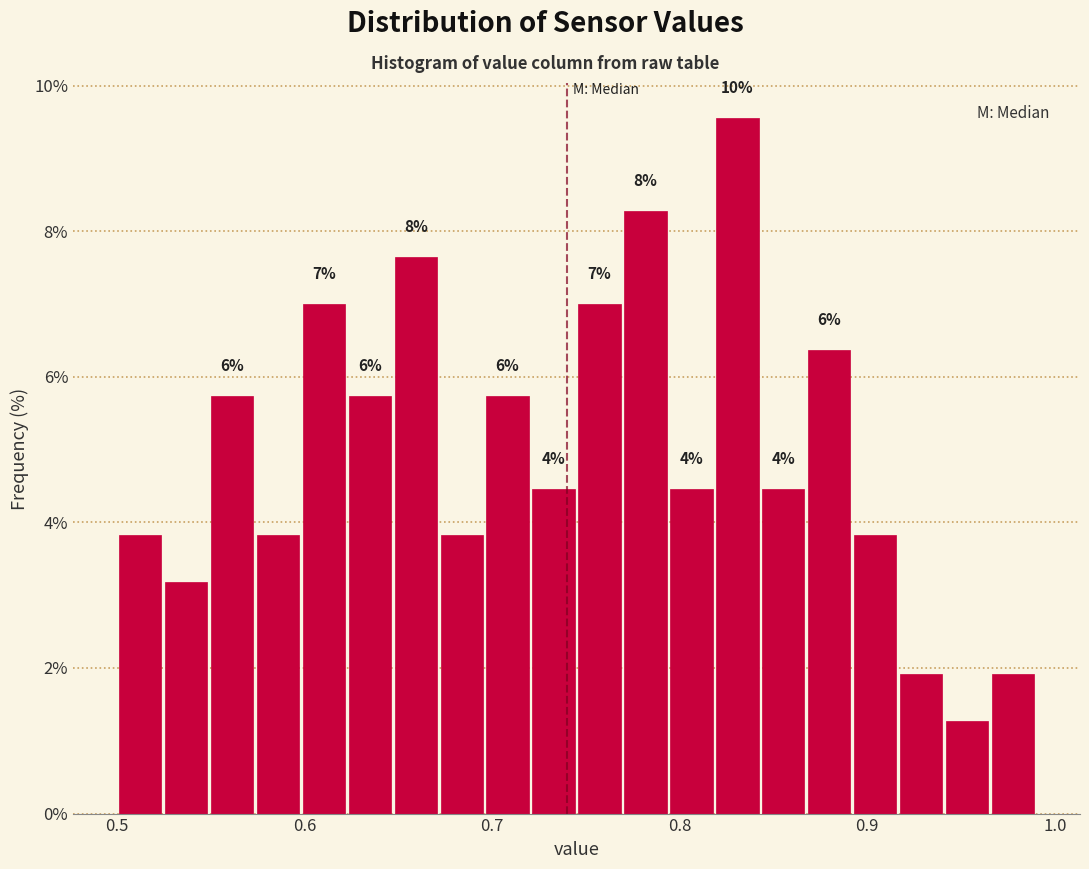

Around what value on the x-axis is the tallest bar? Give the approximate position of its centre, as read against the axis.

0.83